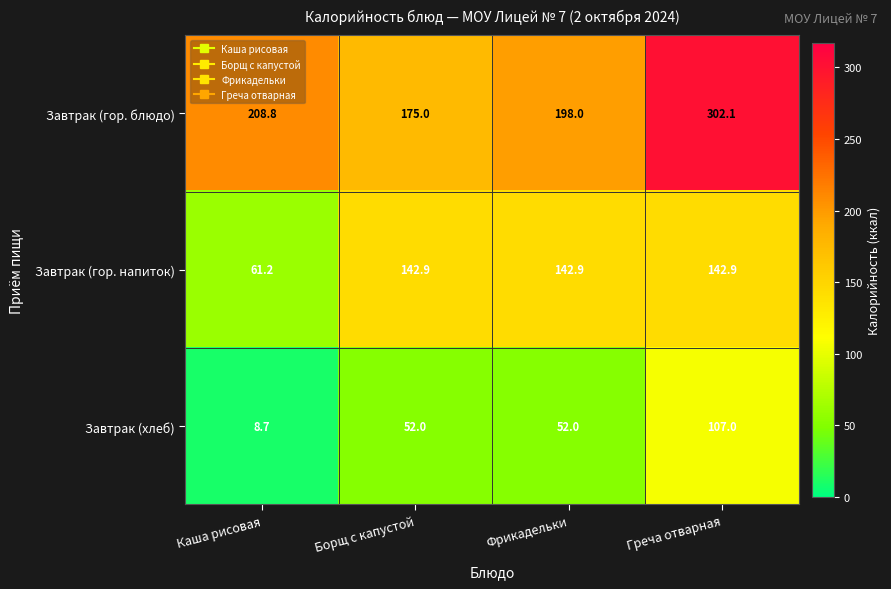

Between Фрикадельки and Греча отварная, which series saw the biggest shift?

Завтрак (гор. блюдо)